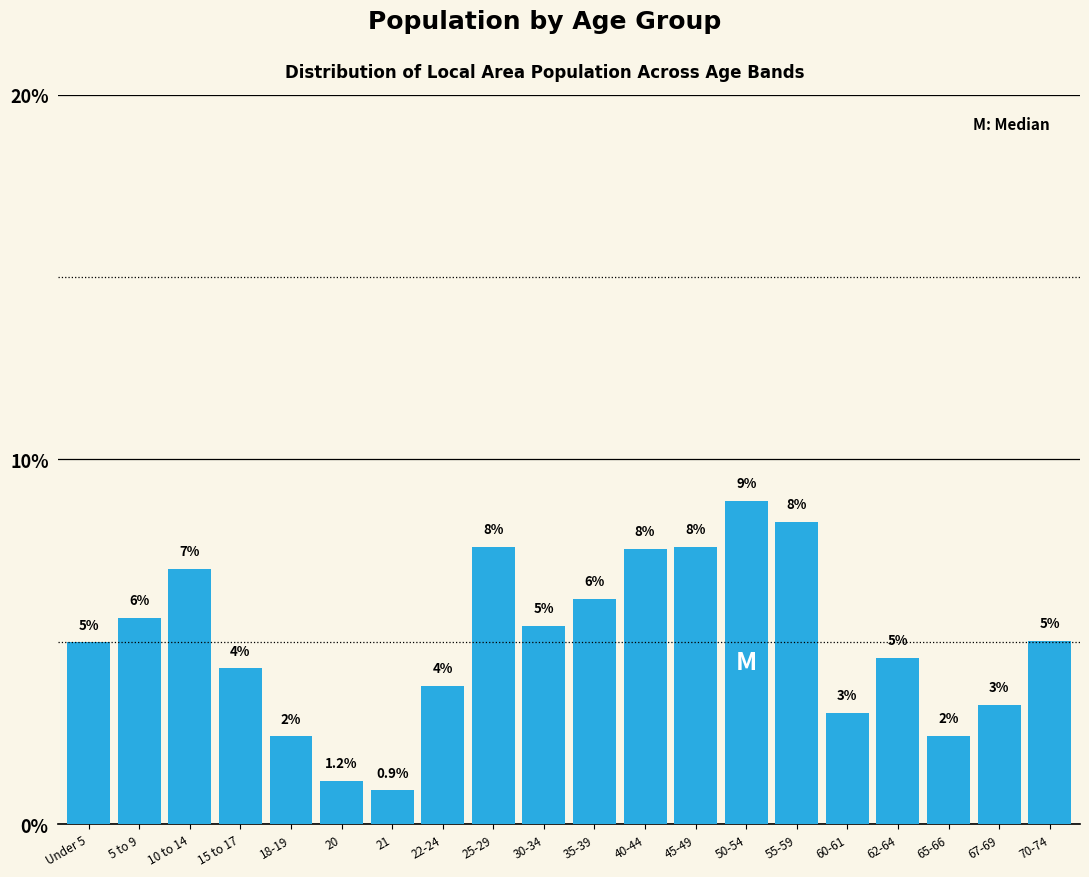

How many bars are there in total?

20